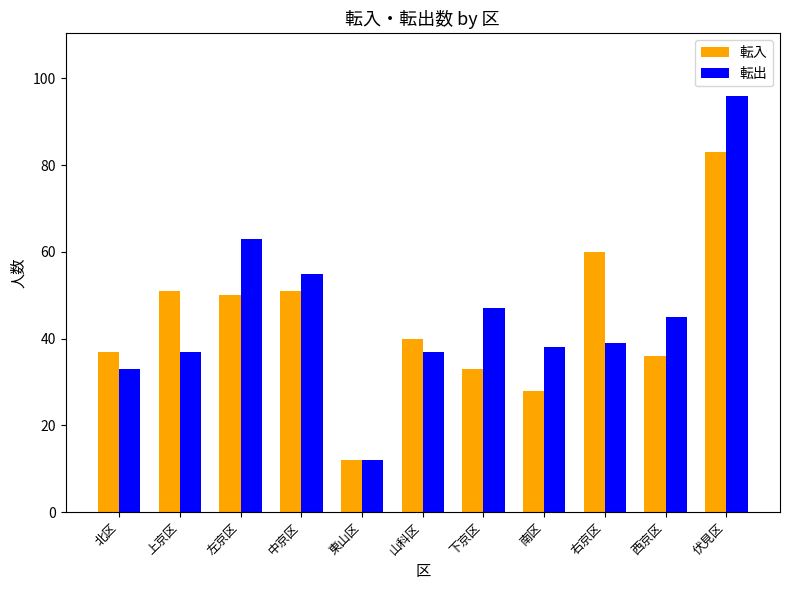

Between 北区 and 下京区, which series saw the biggest shift?

転出